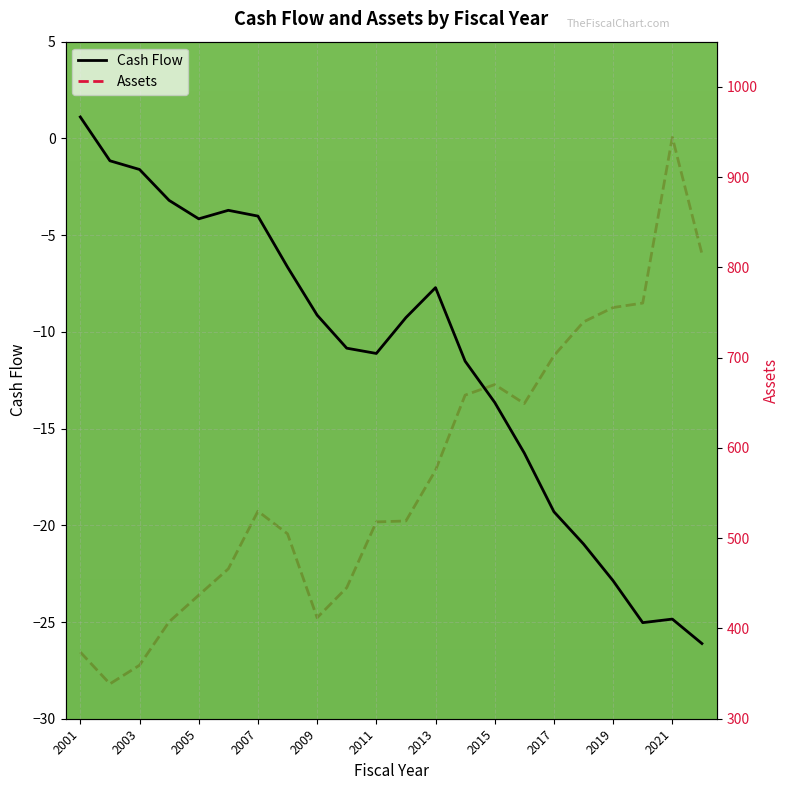

What is the value of the Assets point at the 18th from the left?

739.6